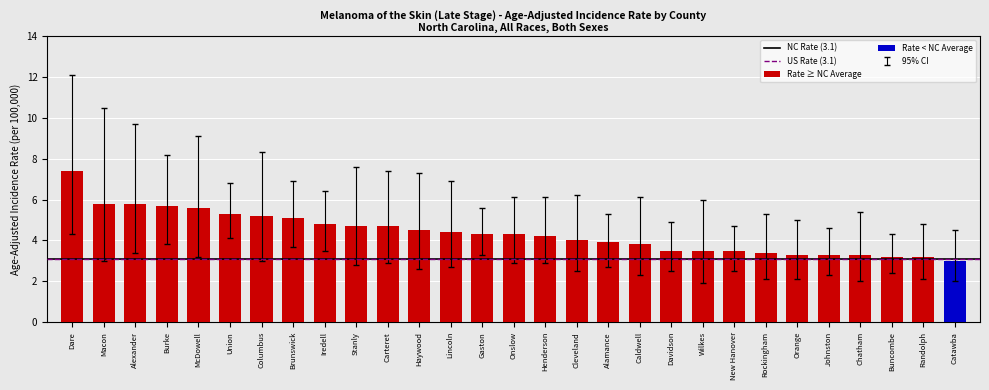

How many groups of bars are there?

29